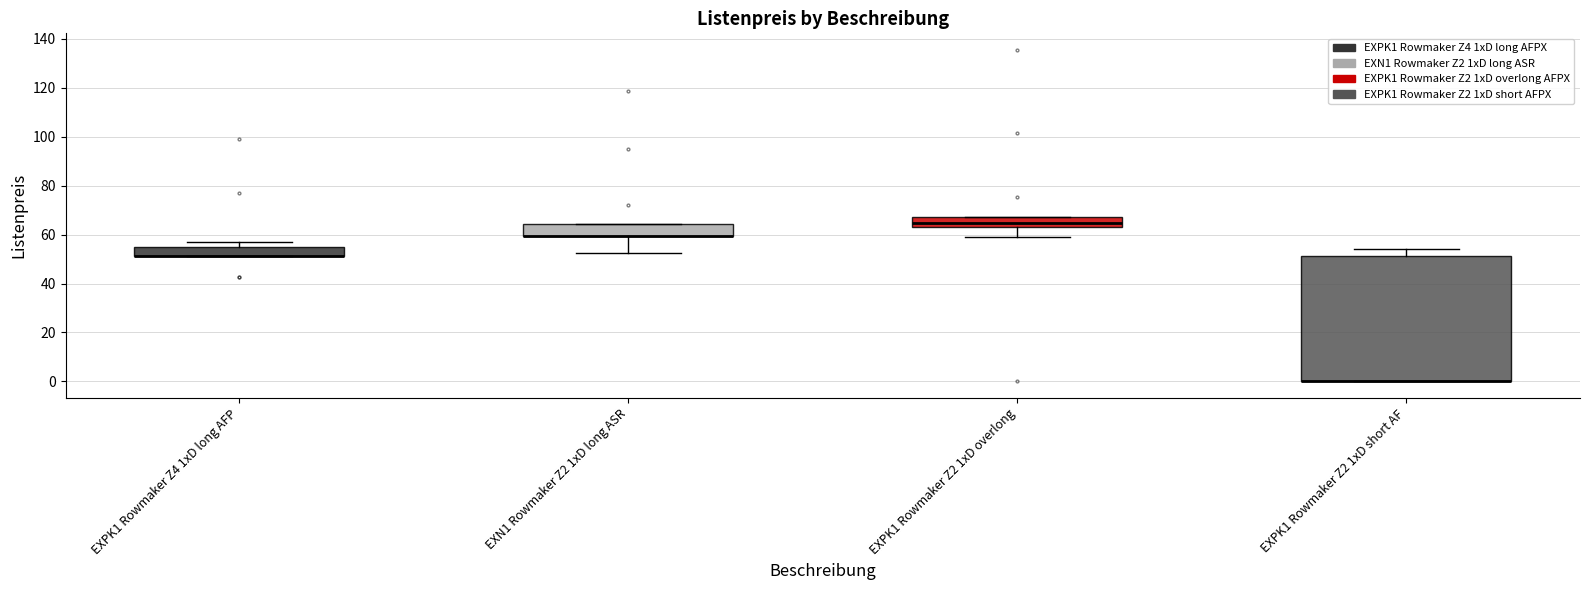

Comparing the boxes themselves (not the whiskers), which one is the tallest?

EXPK1 Rowmaker Z2 1xD short AF